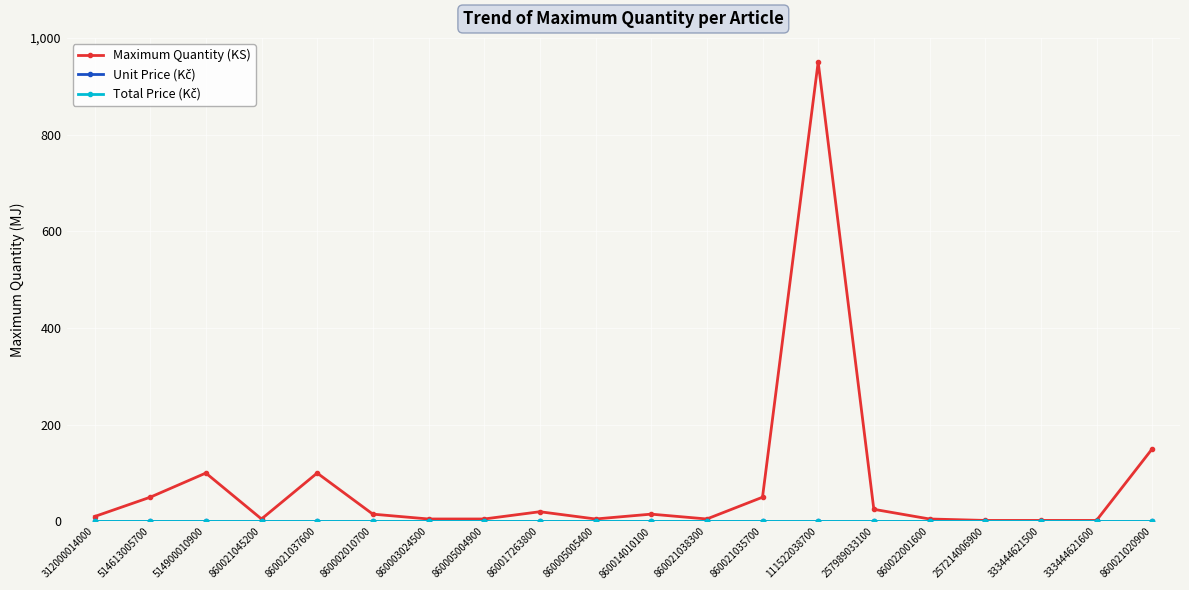

Is it true that Maximum Quantity (KS) equals 50 at 860021035700?

True